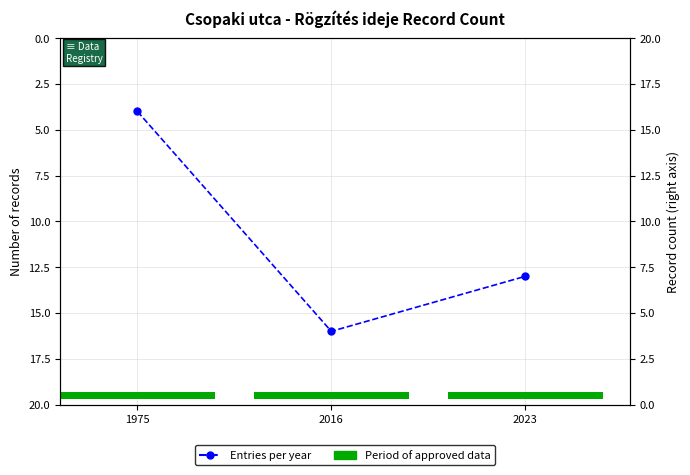

True or false: the data shows 4 at 1975.

True